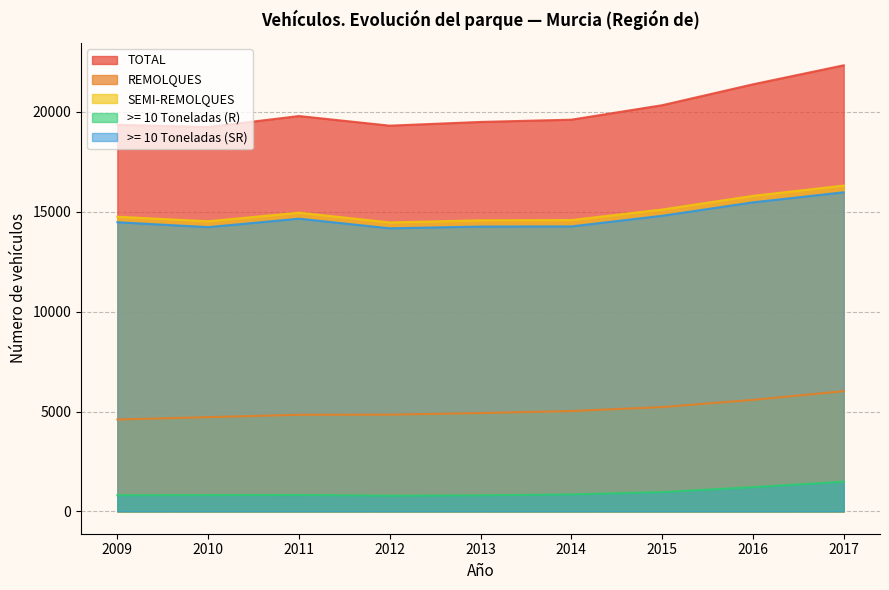

Rank the series by their maximum value, from lowest to highest.

>= 10 Toneladas (R), REMOLQUES, >= 10 Toneladas (SR), SEMI-REMOLQUES, TOTAL